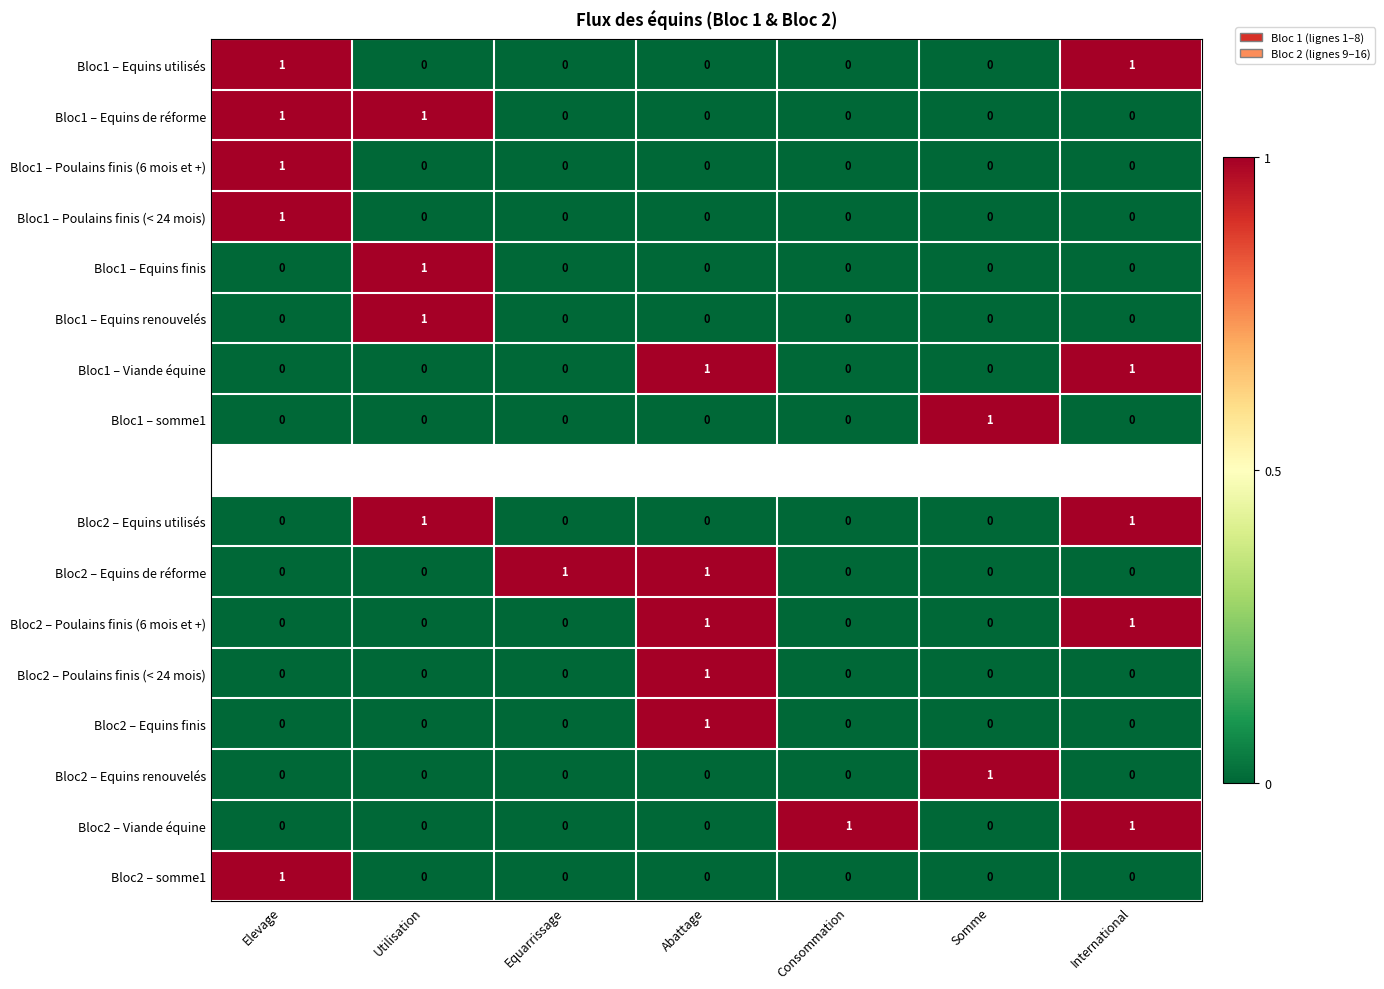

Count the Bloc1 – Poulains finis (6 mois et +) values in the range 0 to 1.

7